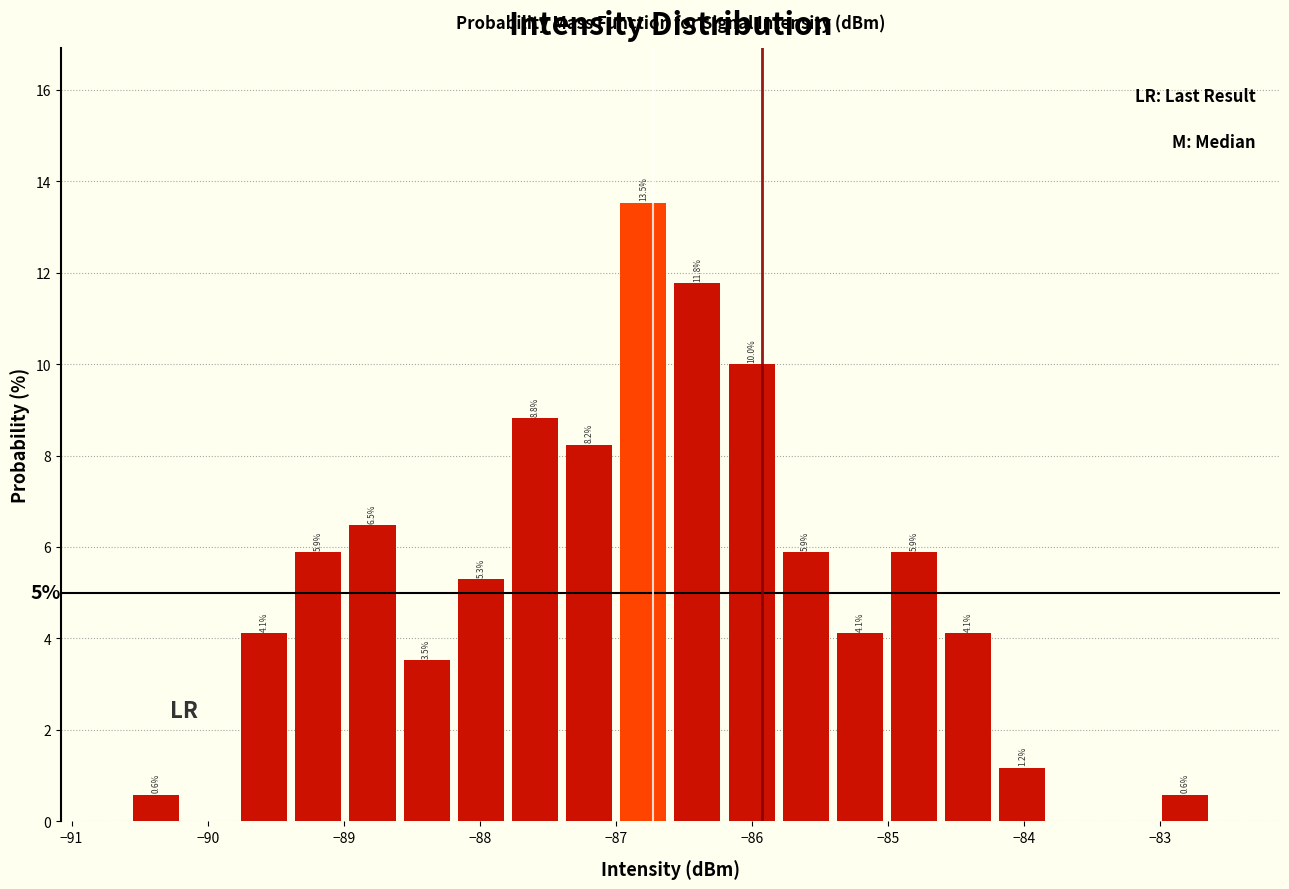

Around what value on the x-axis is the tallest bar? Give the approximate position of its centre, as read against the axis.

-86.8